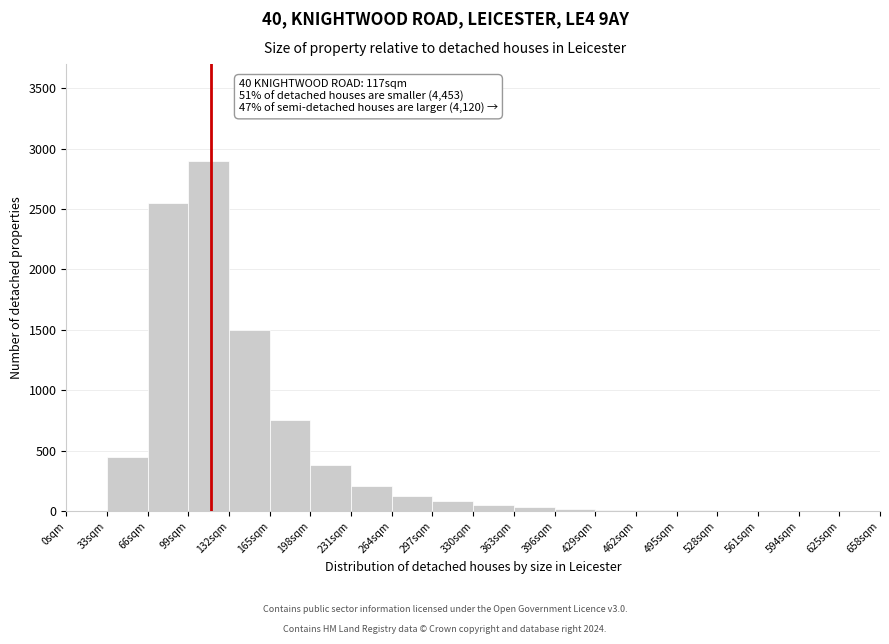

Over which range of the x-axis is the bar tallest?

99 to 132